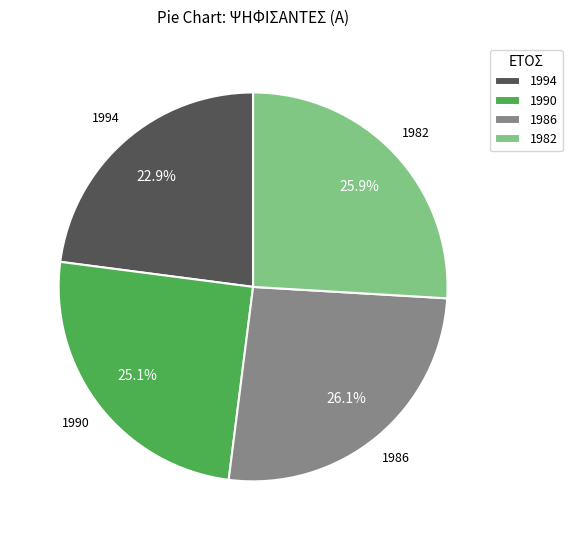

To the nearest percent, what is the combined percentage of 1994 and 1982?

49%